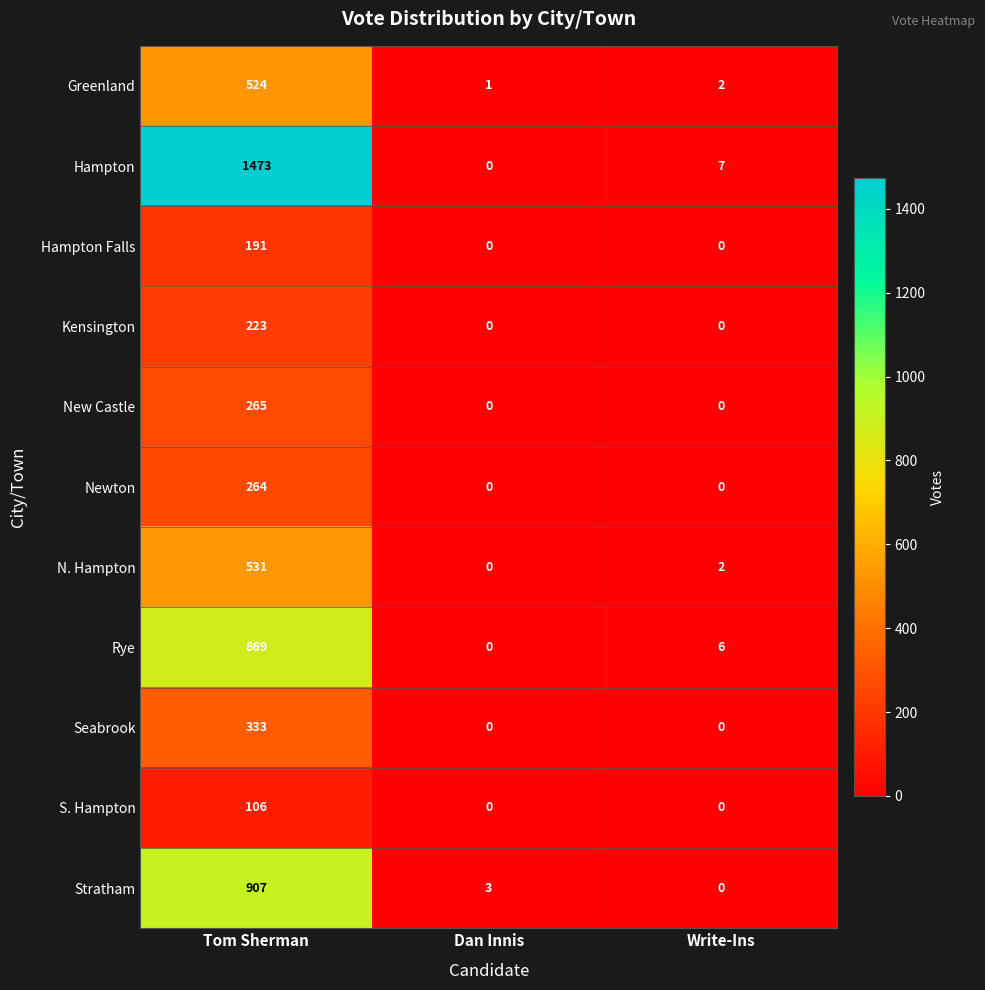

Rank the series at Tom Sherman from highest to lowest value.

Hampton, Stratham, Rye, N. Hampton, Greenland, Seabrook, New Castle, Newton, Kensington, Hampton Falls, S. Hampton